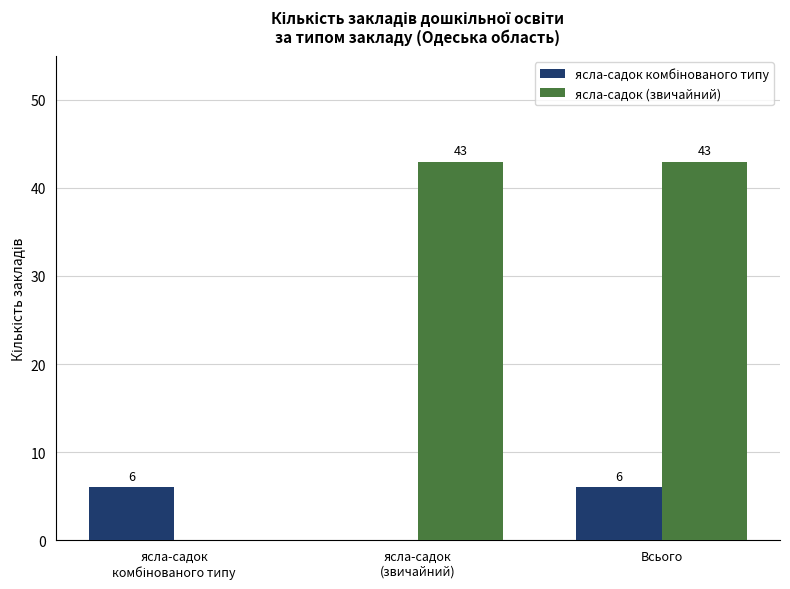

Which series has the largest total across all categories?

ясла-садок (звичайний)